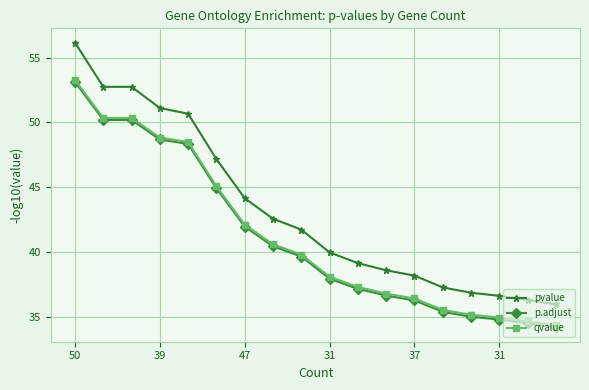

True or false: pvalue and qvalue cross at least once.

False